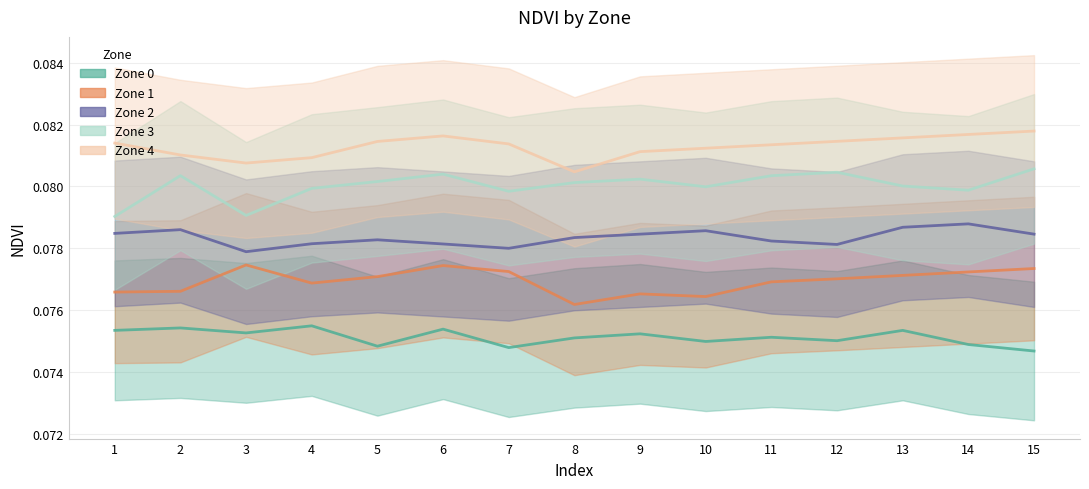

Where is Zone 3 nearest to the value 0?

1